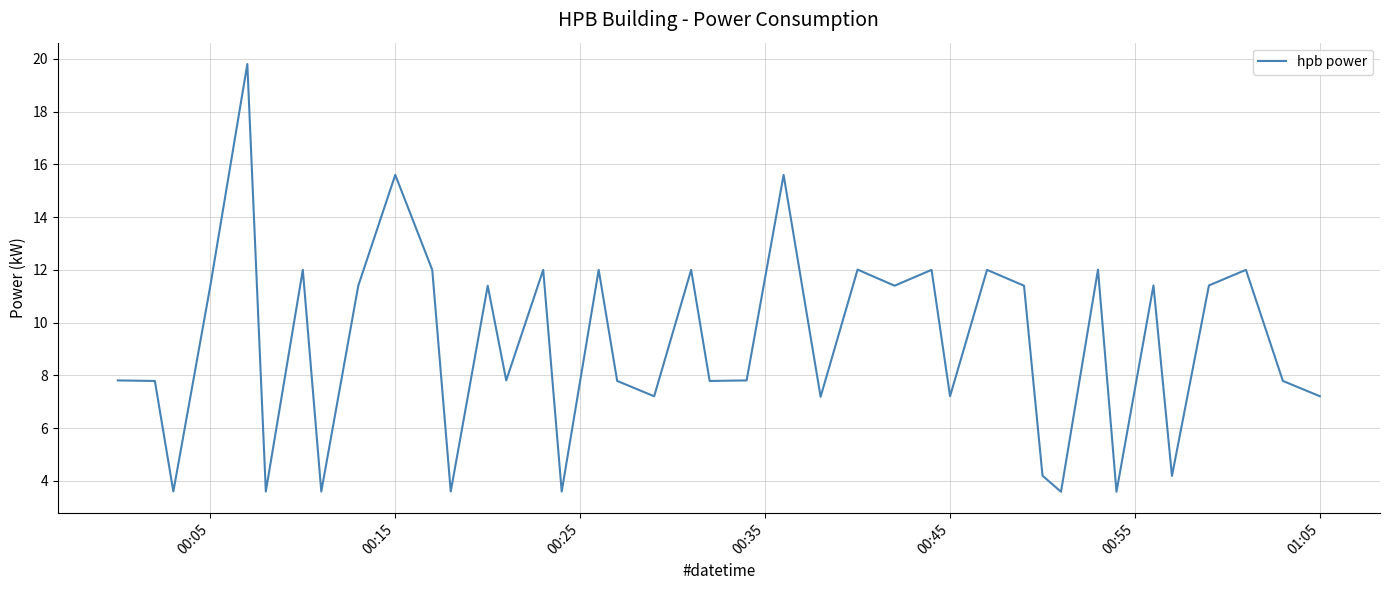

Reading left to right, list all the values displayed in this chart.

7.8	7.8	3.6	11.4	19.8	3.6	12.0	3.6	11.4	15.6	12.0	3.6	11.4	7.8	12.0	3.6	12.0	7.8	7.2	12.0	7.8	7.8	15.6	7.2	12.0	11.4	12.0	7.2	12.0	11.4	4.2	3.6	12.0	3.6	11.4	4.2	11.4	12.0	7.8	7.2